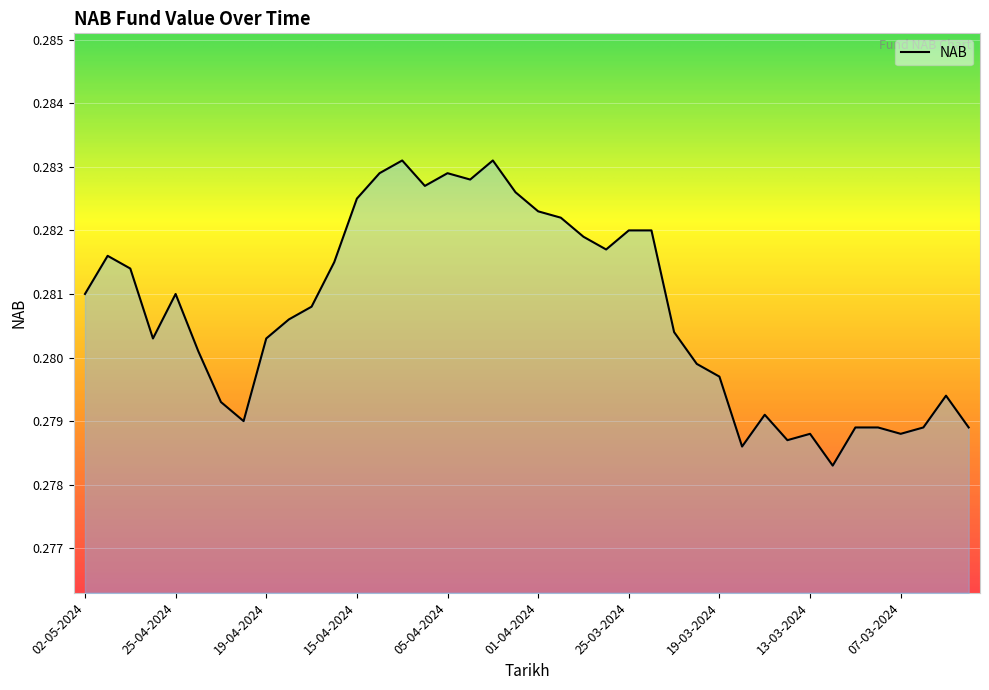

Does the chart display data point markers on the line(s)?

No